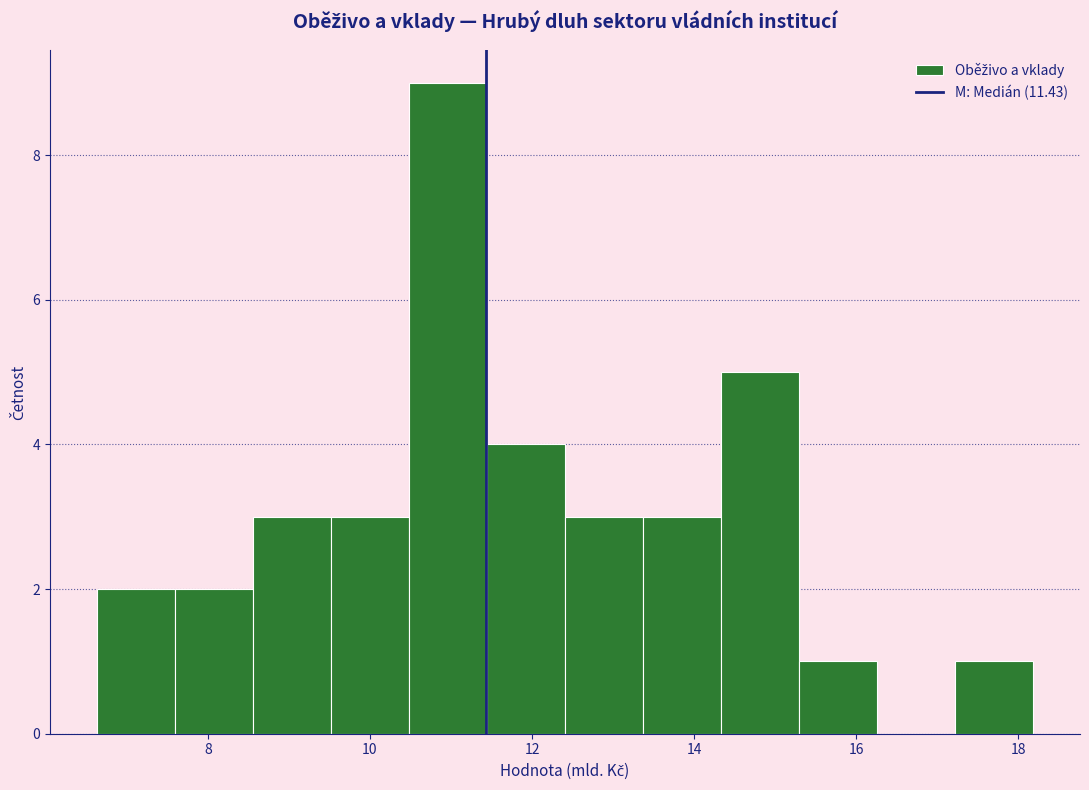

Reading left to right, list every bar in this chart as the range it spans on the x-axis followed by its height. Neither the bar edges nor the heights are printed on the chart, so give them approximately, as read against the axes.

6.6 to 7.6: 2
7.6 to 8.6: 2
8.6 to 9.6: 3
9.6 to 10.4: 3
10.4 to 11.4: 9
11.4 to 12.4: 4
12.4 to 13.4: 3
13.4 to 14.4: 3
14.4 to 15.2: 5
15.2 to 16.2: 1
16.2 to 17.2: 0
17.2 to 18.2: 1